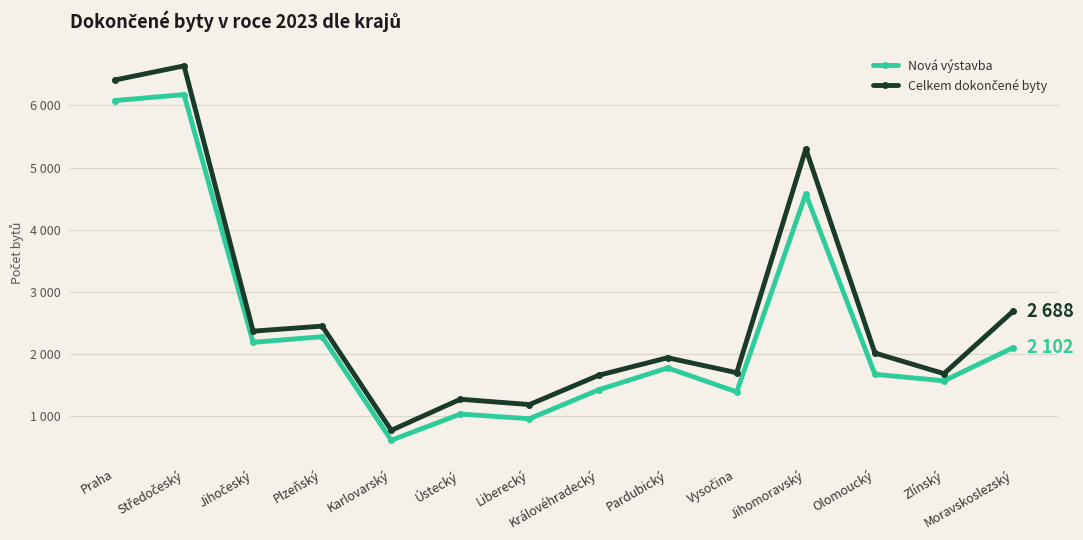

At which label is Celkem dokončené byty closest to 3705?

Moravskoslezský